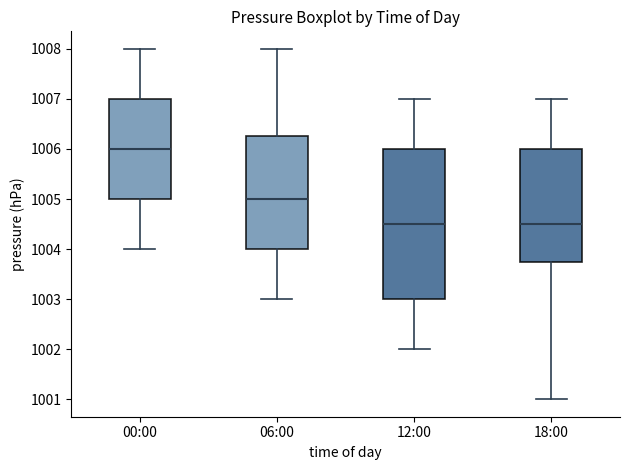

Reading left to right, transcribe this box plot: for each box, give where its median line is, the range the box spans, and where its two whiskers end, as read against the y-axis. The values are not printed on the chart, so give them approximately, as read against the axis.

00:00: median 1006.0, box 1005.0 to 1007.0, whiskers 1004.0 to 1008.0
06:00: median 1005.0, box 1004.0 to 1006.3, whiskers 1003.0 to 1008.0
12:00: median 1004.5, box 1003.0 to 1006.0, whiskers 1002.0 to 1007.0
18:00: median 1004.5, box 1003.8 to 1006.0, whiskers 1001.0 to 1007.0